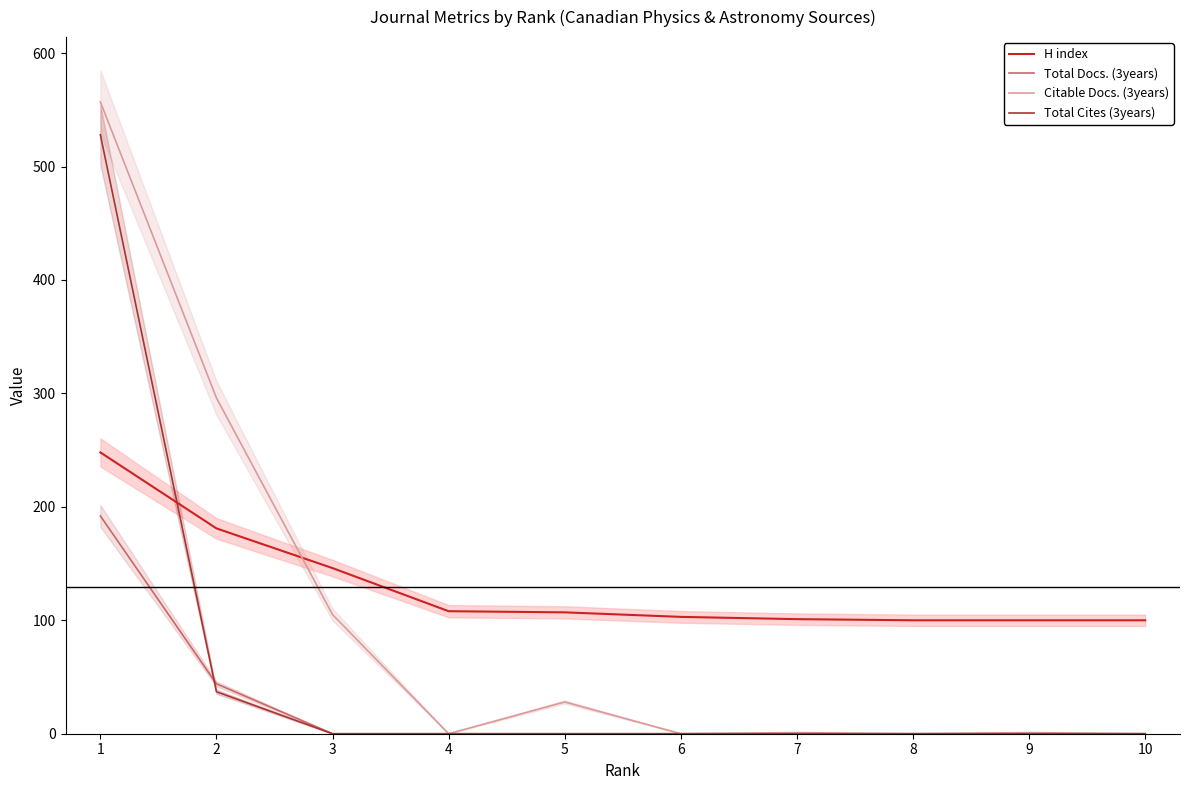

What is the highest value of the Citable Docs. (3years) series?

557